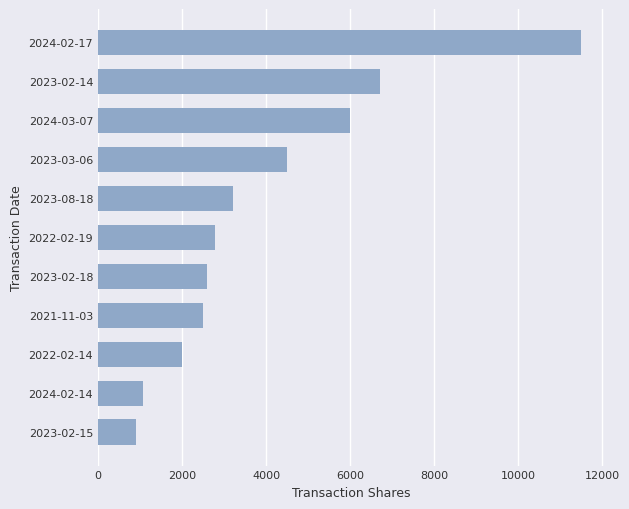

Is it true that the value at 2023-02-14 is 6708?

True